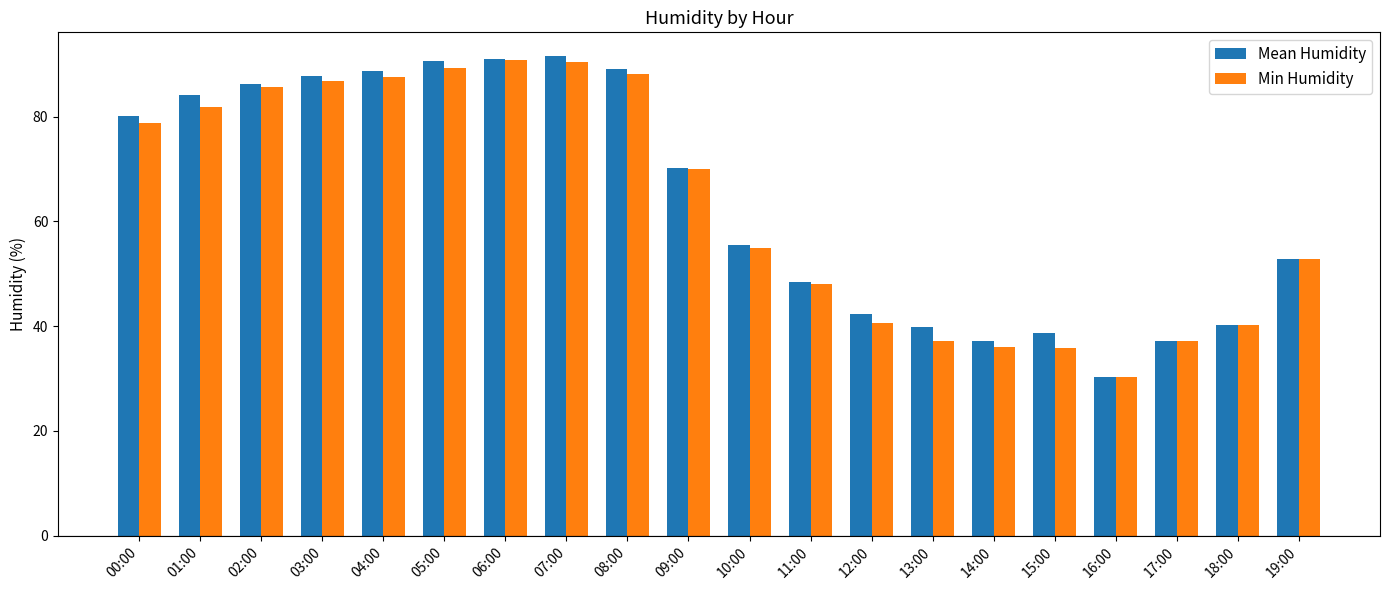

How many groups of bars are there?

20